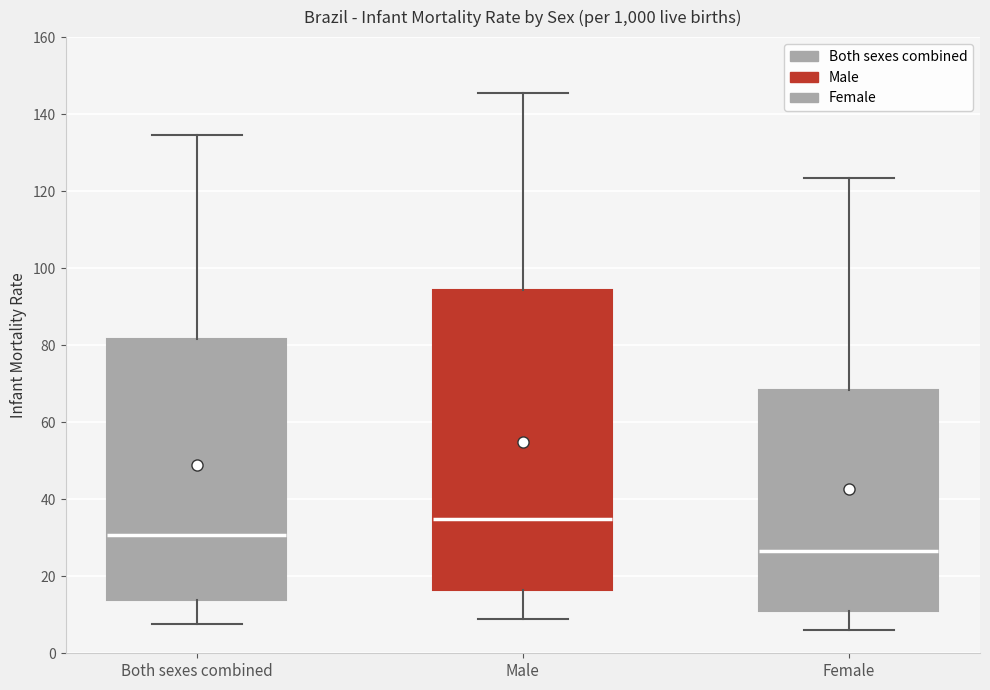

Which box has the lowest median line?

Female